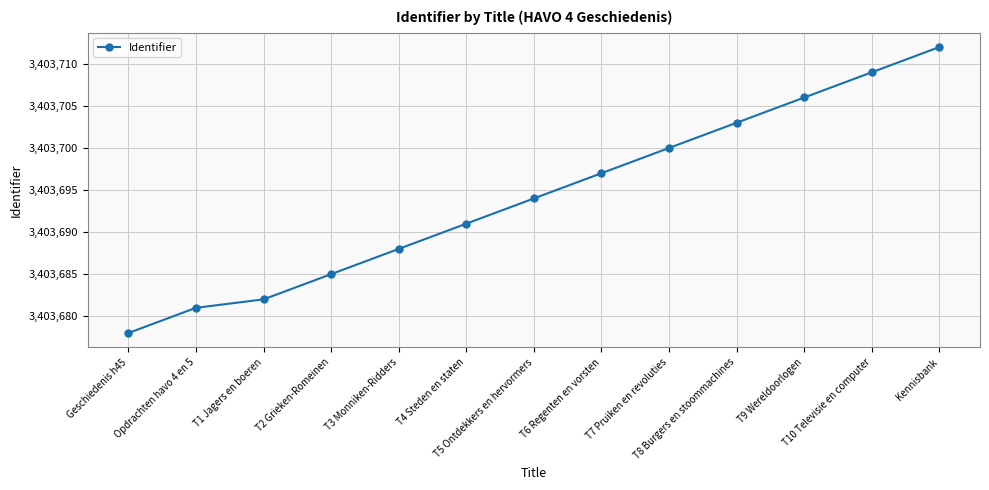

List the labels in order of value, smallest first.

Geschiedenis h45, Opdrachten havo 4 en 5, T1 Jagers en boeren, T2 Grieken-Romeinen, T3 Monniken-Ridders, T4 Steden en staten, T5 Ontdekkers en hervormers, T6 Regenten en vorsten, T7 Pruiken en revoluties, T8 Burgers en stoommachines, T9 Wereldoorlogen, T10 Televisie en computer, Kennisbank